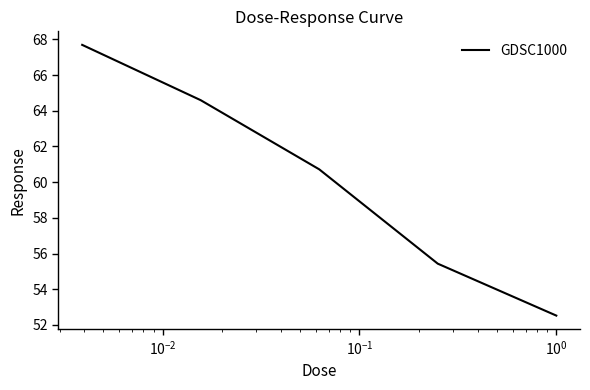

What is the maximum value shown in the chart?

67.7